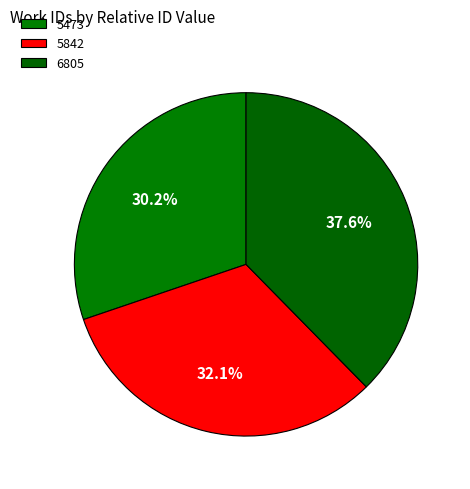

How many slices are in this pie chart?

3